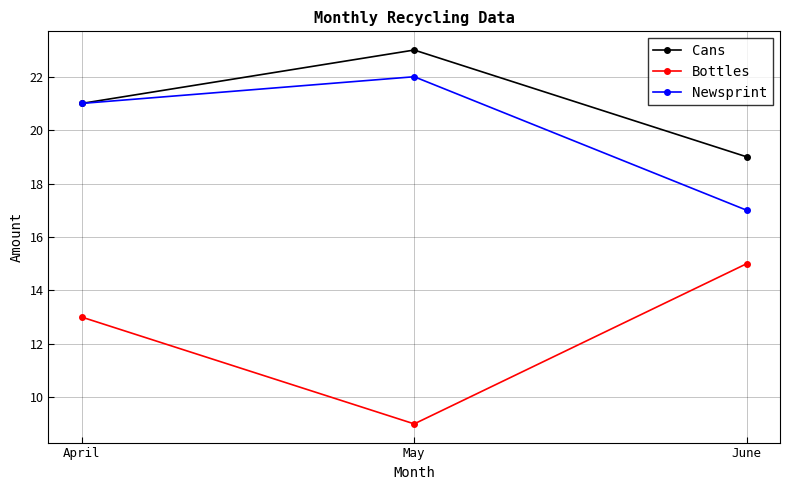

Reading left to right, extract all data points from this chart.

Cans: April=21	May=23	June=19
Bottles: April=13	May=9	June=15
Newsprint: April=21	May=22	June=17